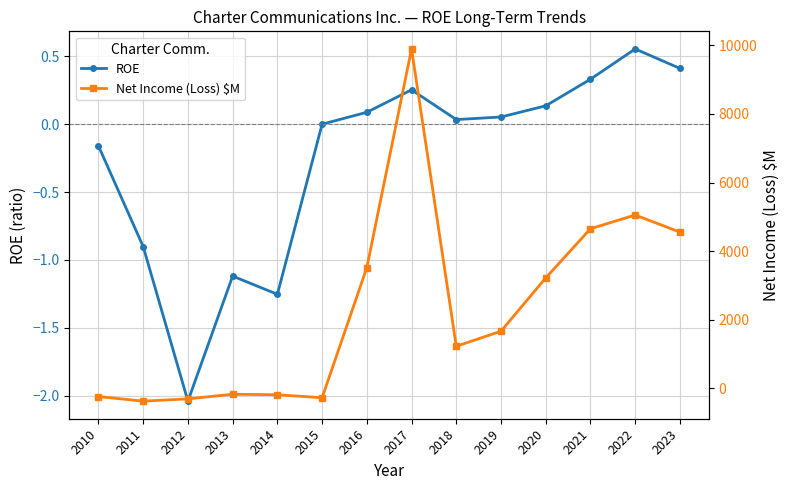

Read the ROE value at 2023.

0.4